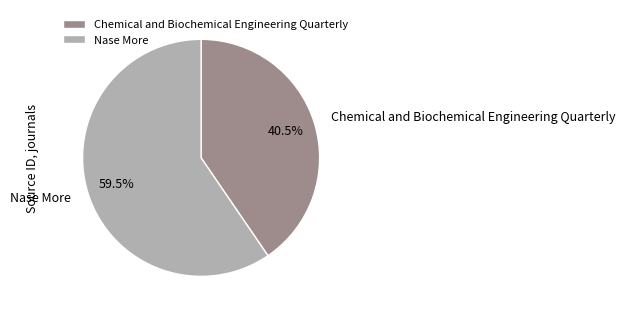

What percentage do Chemical and Biochemical Engineering Quarterly and Nase More together represent?

100.0%